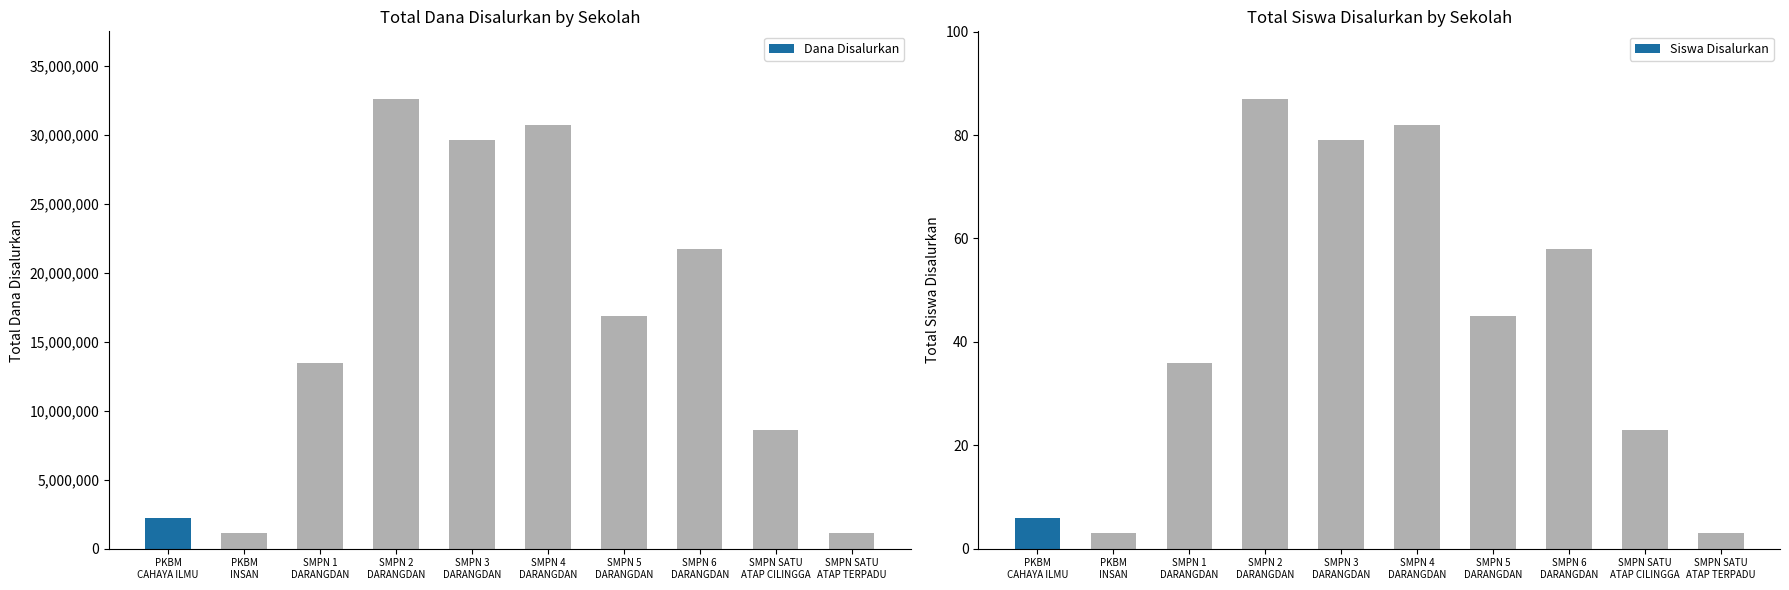

Which category has the highest value in the Dana Disalurkan series?

SMPN 2
DARANGDAN